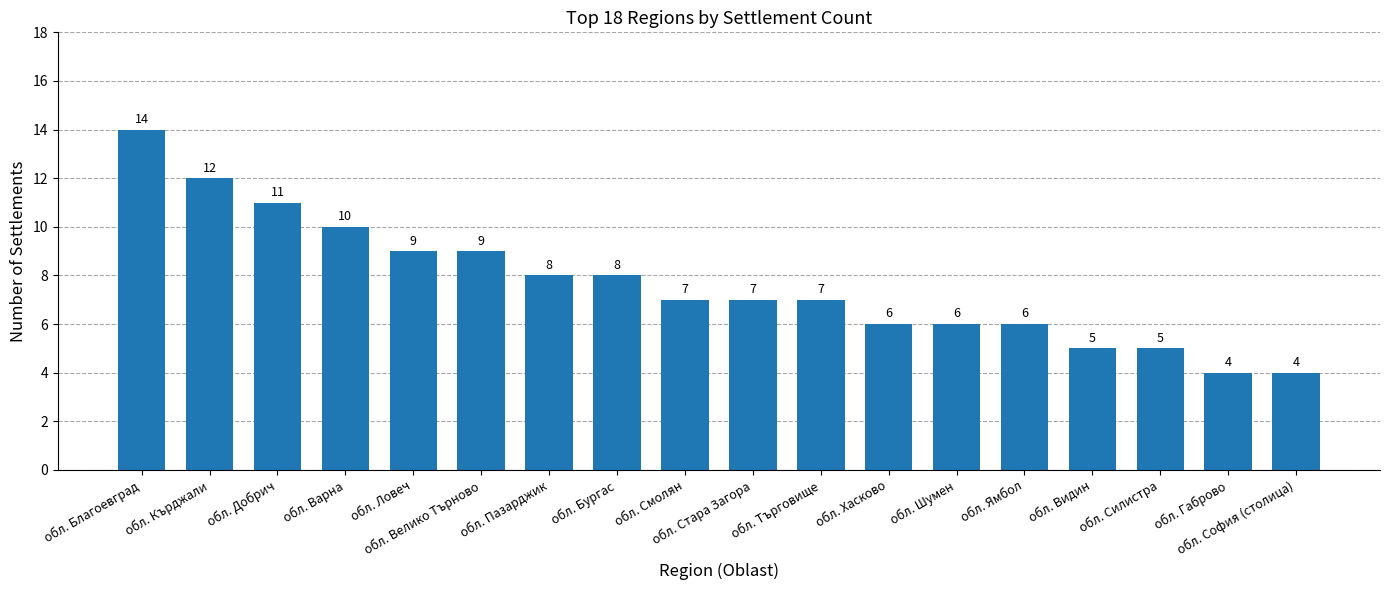

What is the smallest value displayed?

4